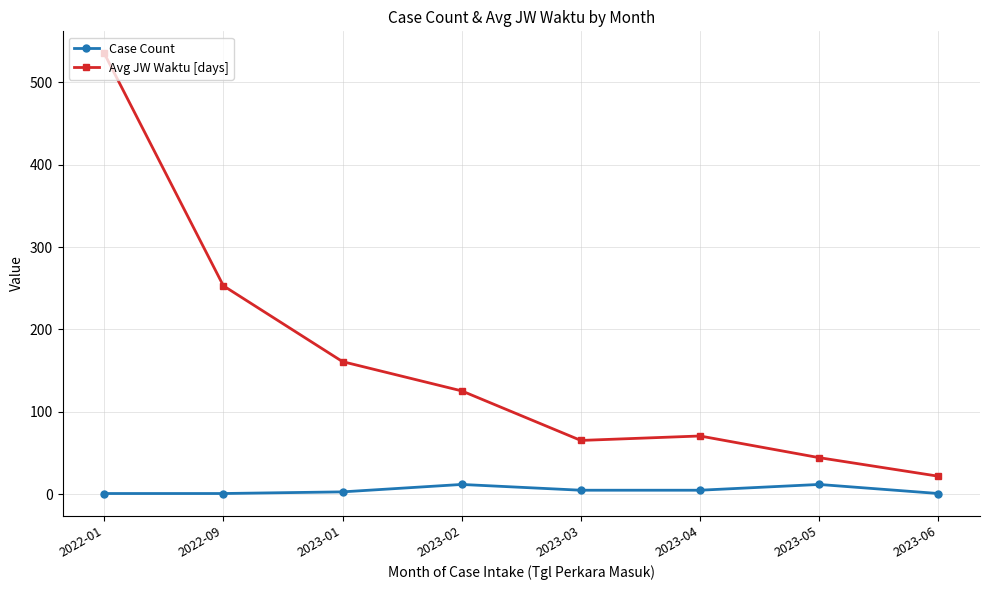

True or false: Avg JW Waktu [days] and Case Count cross at least once.

False